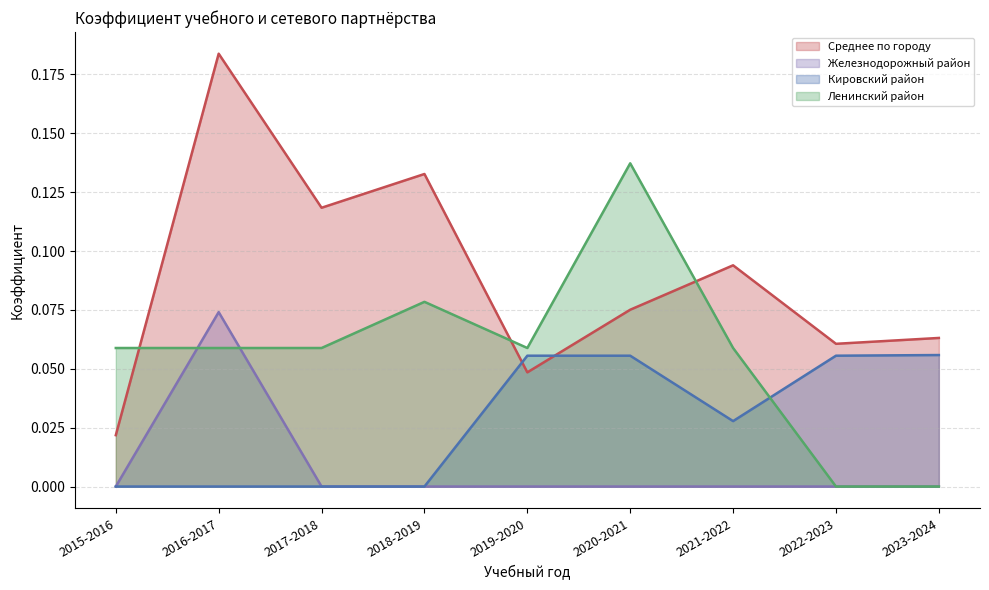

List the labels in order of Кировский район value, smallest first.

2015-2016, 2016-2017, 2017-2018, 2018-2019, 2021-2022, 2019-2020, 2020-2021, 2022-2023, 2023-2024